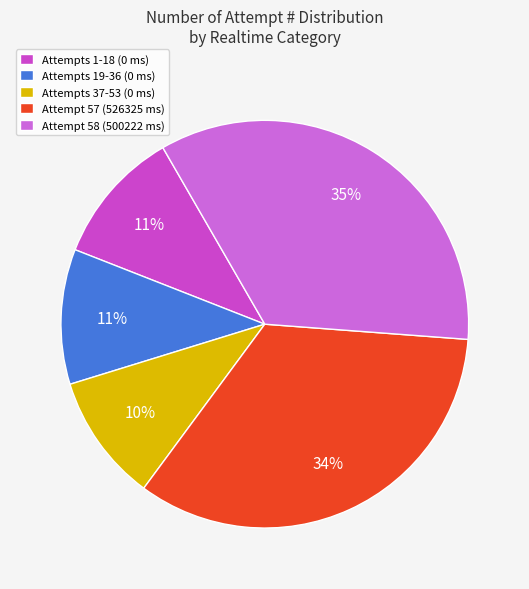

What is the smallest slice in the pie chart?

Attempts 37-53 (0 ms)